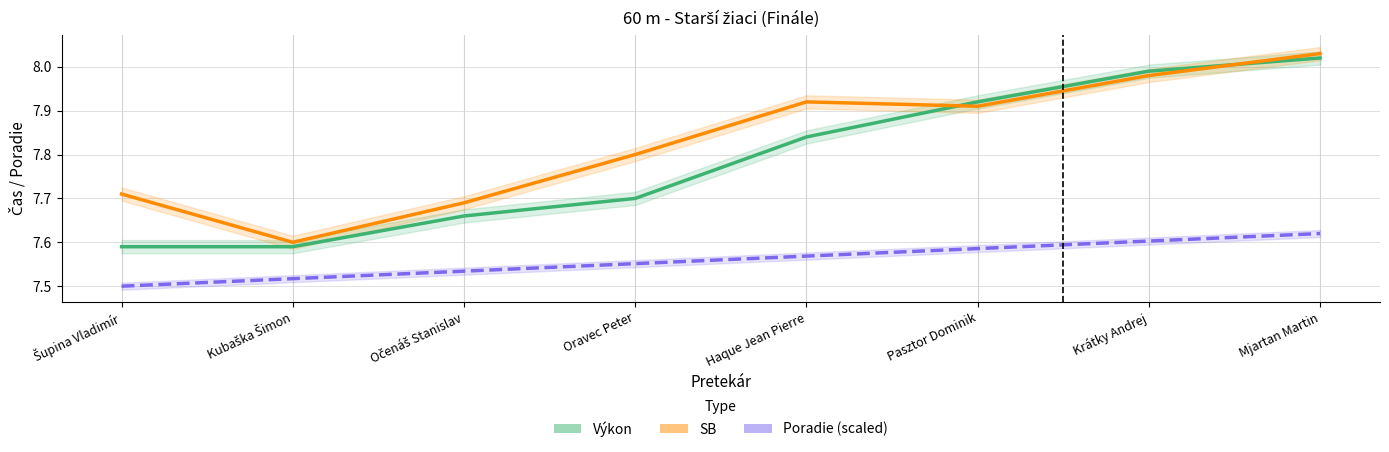

List the series in order of their overall mean, lowest first.

Poradie (scaled), Výkon, SB